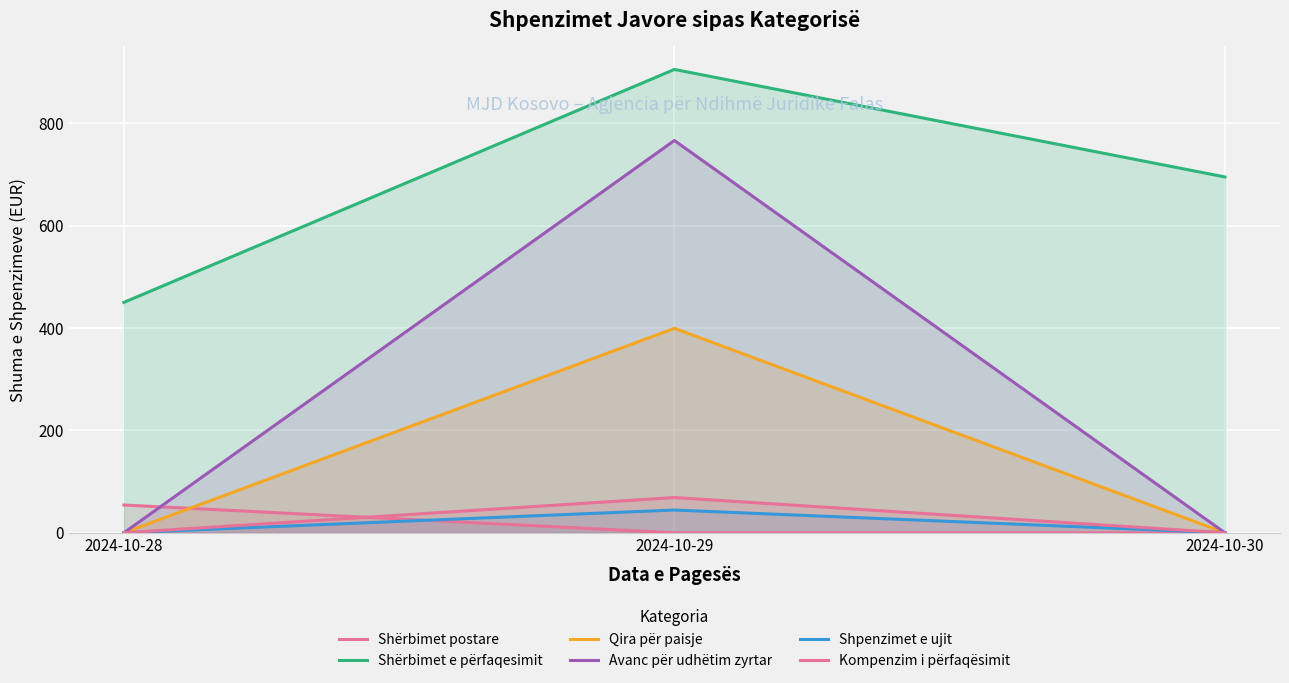

True or false: Qira për paisje has a value of 532.1 at 2024-10-29.

False